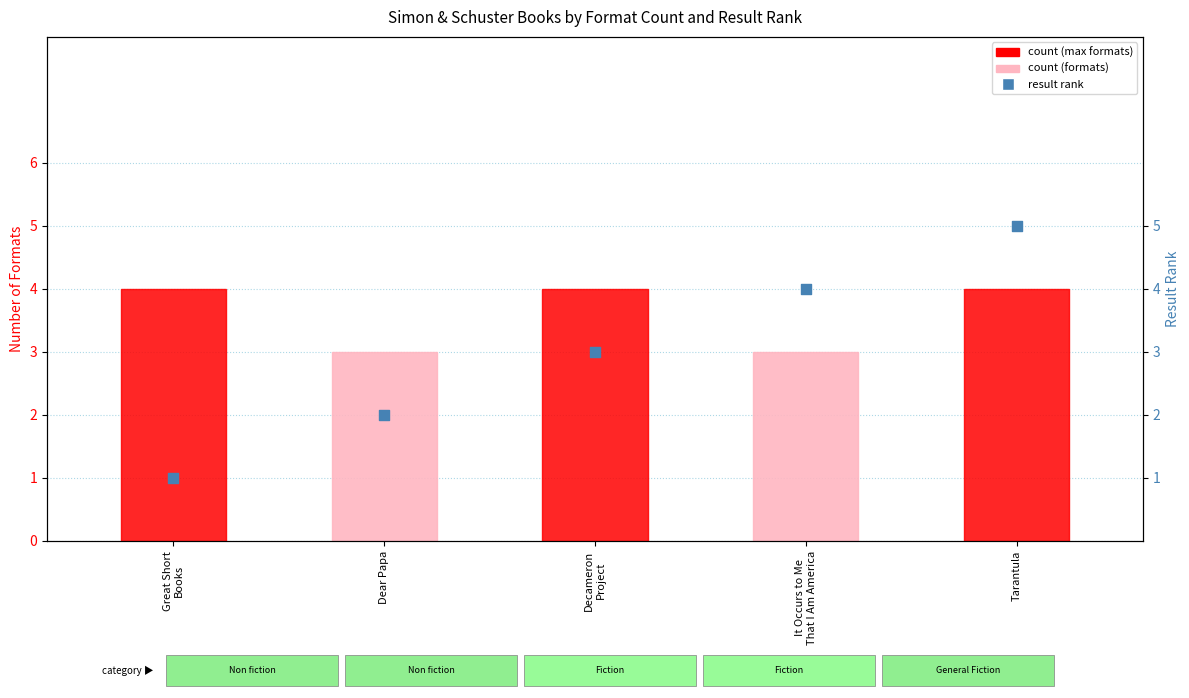

Is the value of Result Rank at Tarantula greater than the value of Number of Formats at Great Short
Books?

Yes